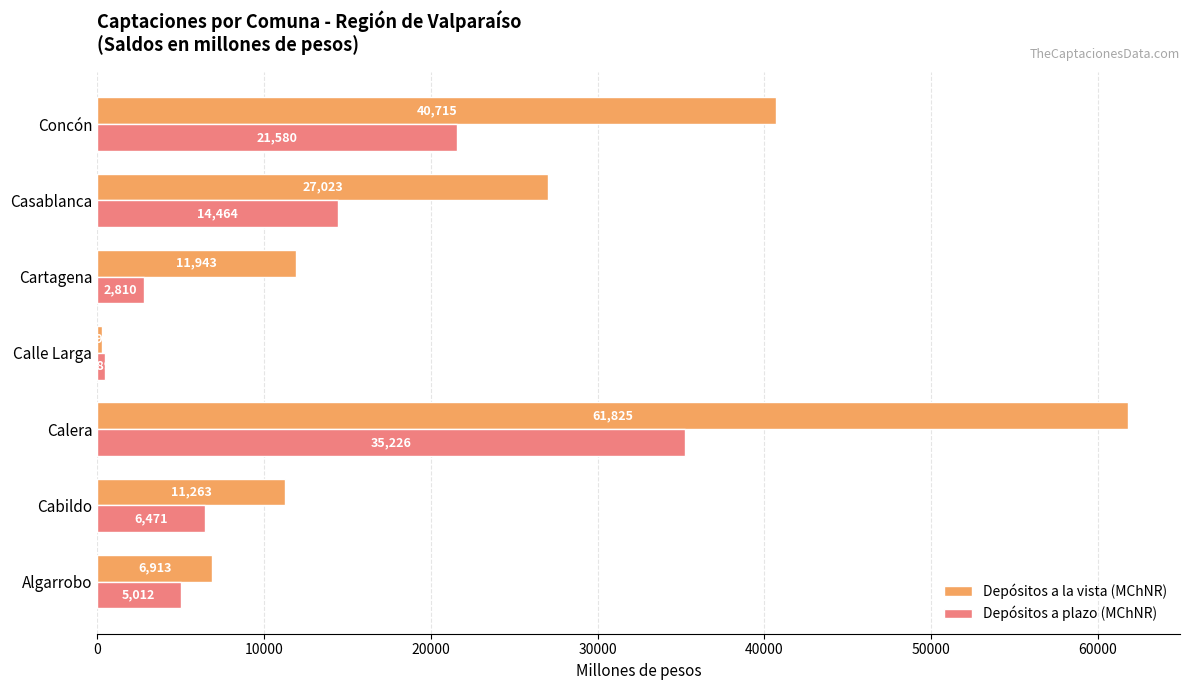

What is the minimum value shown in the chart?

295.2